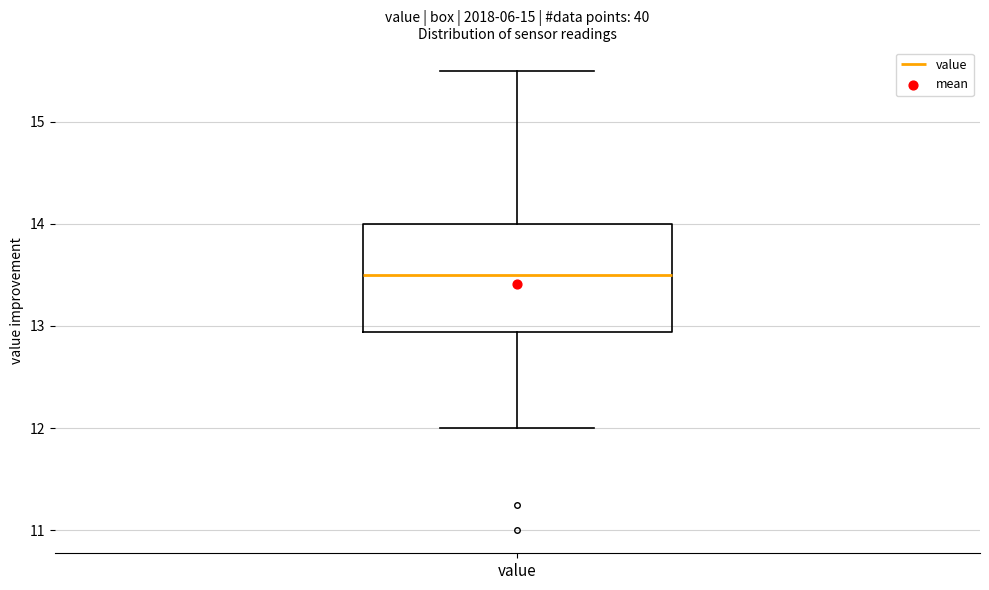

Where is the upper edge of the box for value on the y-axis? The values are not printed on the chart, so give them approximately, as read against the axis.

14.0